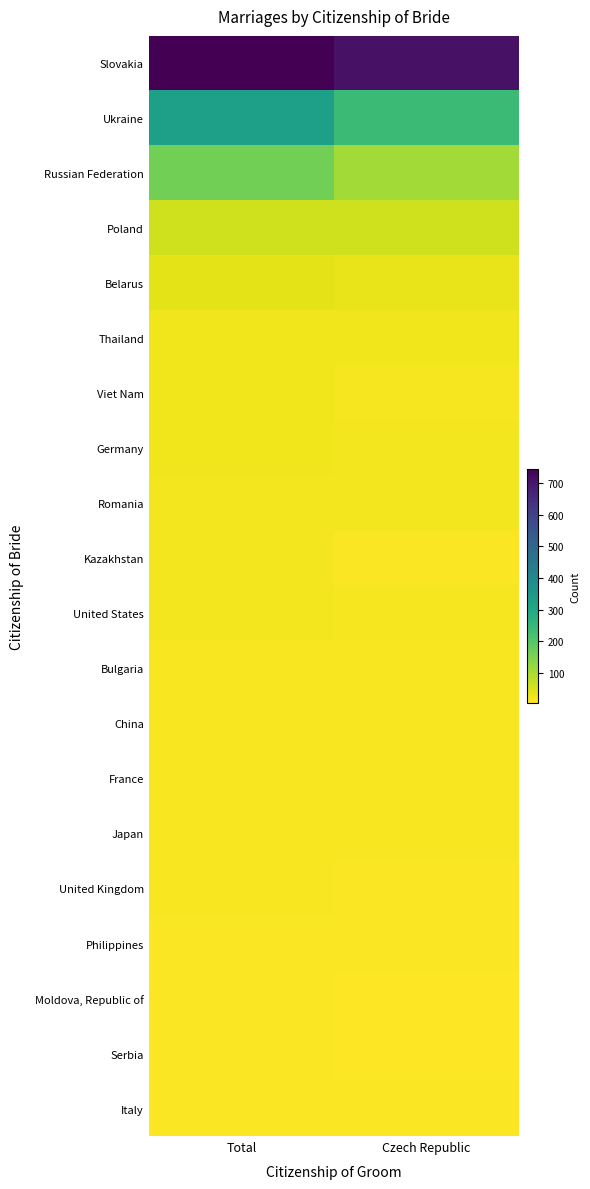

What is the difference between the highest and lowest values at Total?

737